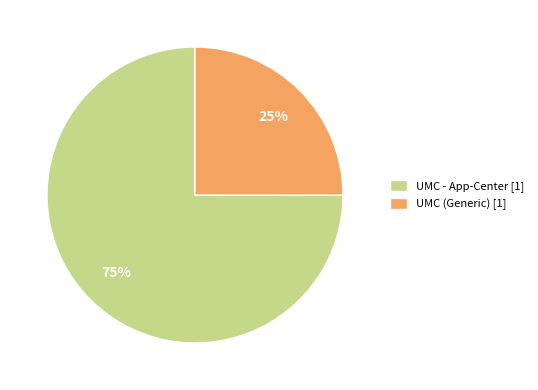

Approximately how many times larger is the value at UMC - App-Center [1] compared to UMC (Generic) [1]?

3.0